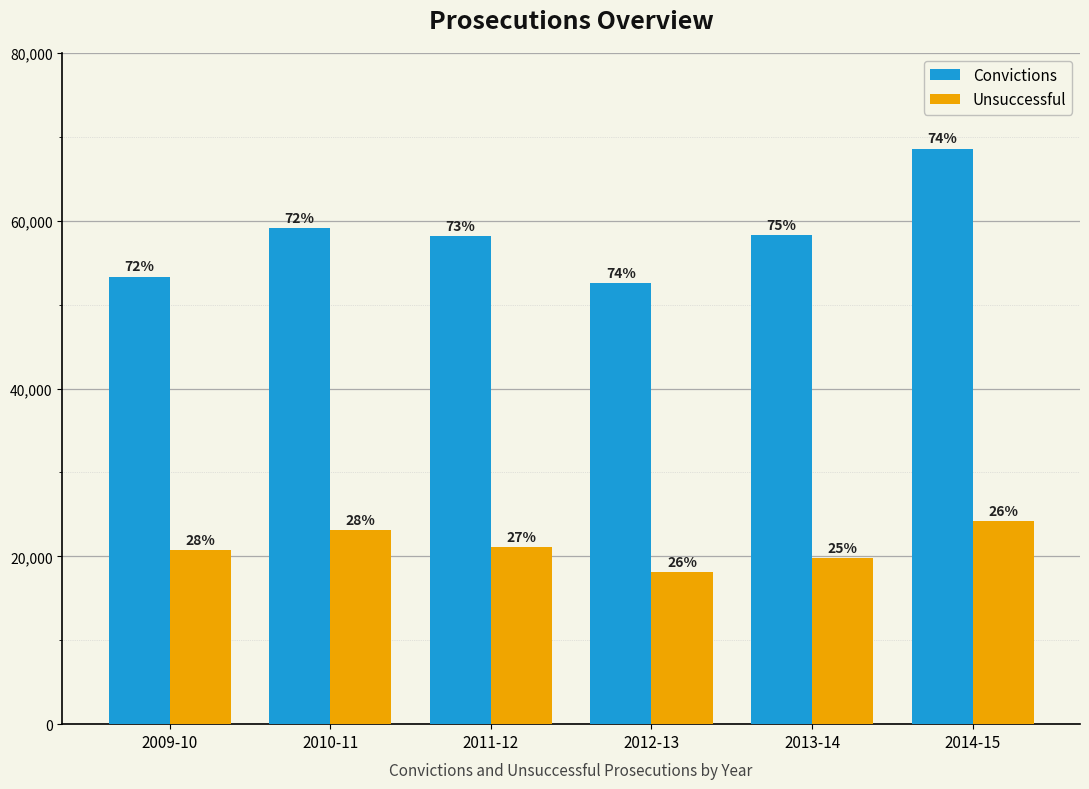

How many bars are there in total?

12